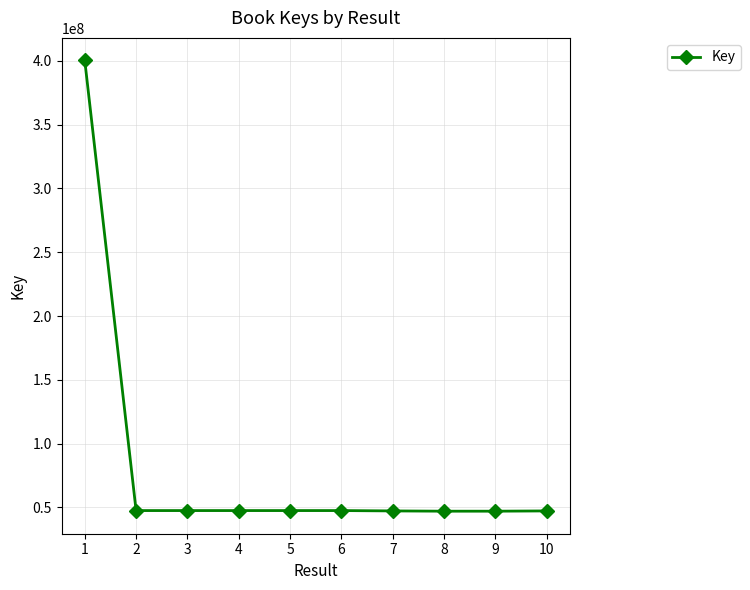

Does the chart display data point markers on the line(s)?

Yes